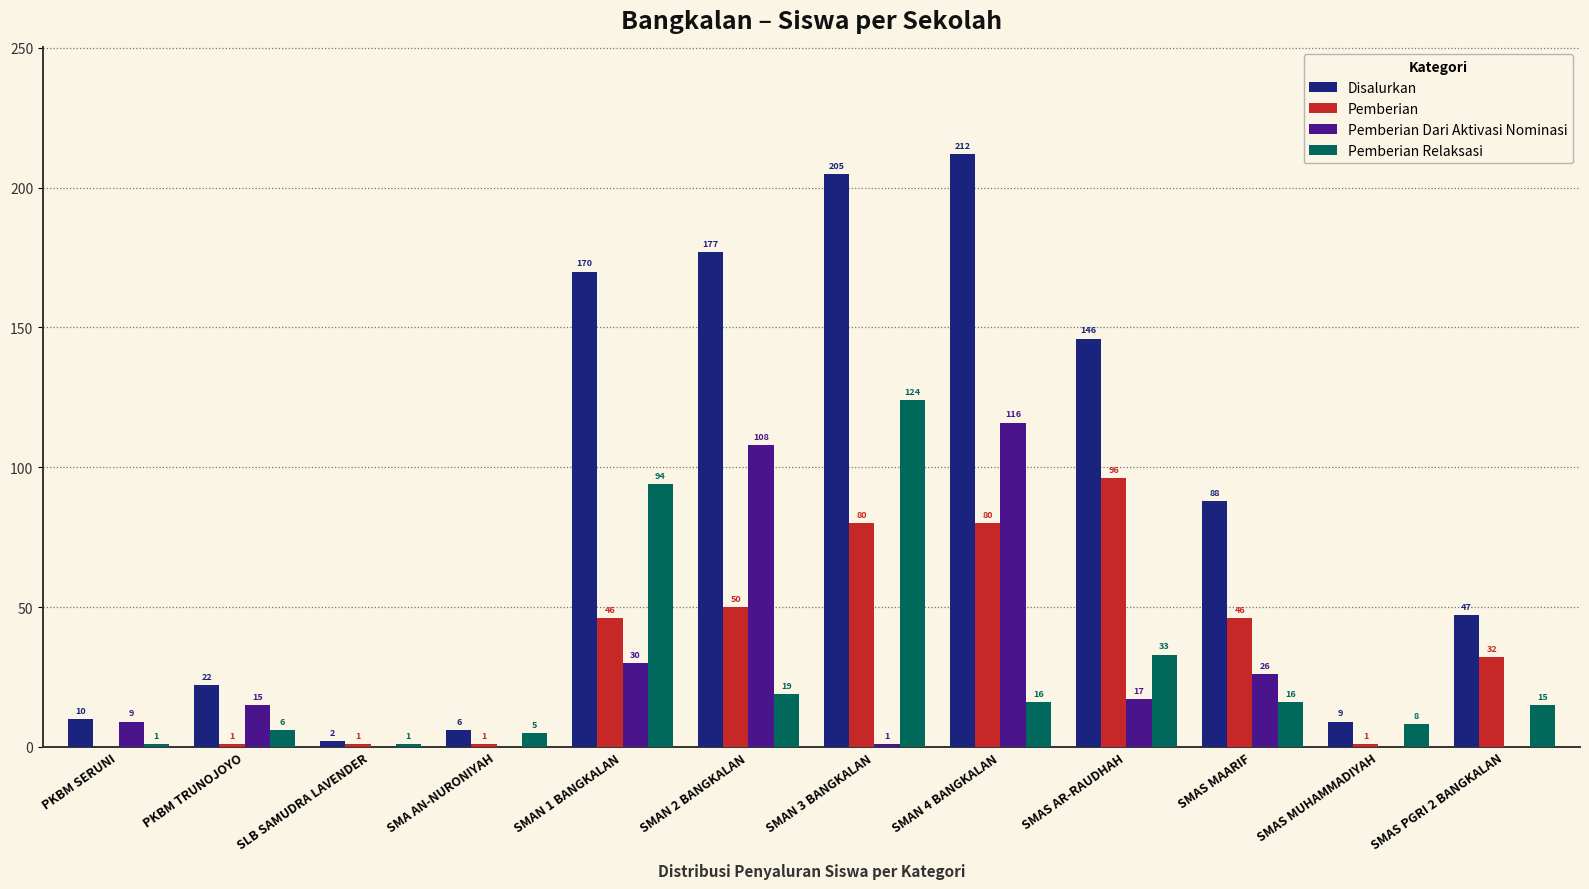

Which series changed the most between PKBM SERUNI and PKBM TRUNOJOYO?

Disalurkan